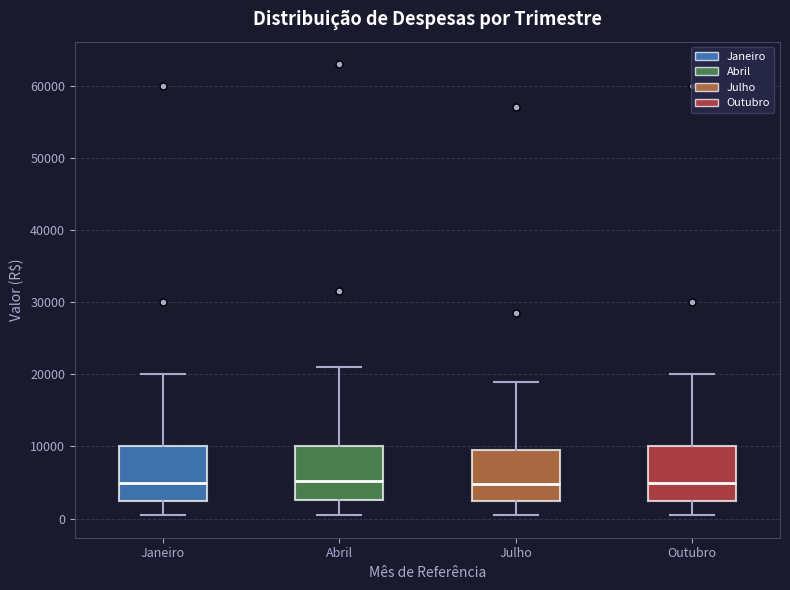

Reading left to right, transcribe this box plot: for each box, give where its median line is, the range the box spans, and where its two whiskers end, as read against the y-axis. The values are not printed on the chart, so give them approximately, as read against the axis.

Janeiro: median 5000, box 3000 to 10000, whiskers 1000 to 20000
Abril: median 5000, box 3000 to 10000, whiskers 1000 to 21000
Julho: median 5000, box 2000 to 10000, whiskers 0 to 19000
Outubro: median 5000, box 3000 to 10000, whiskers 1000 to 20000